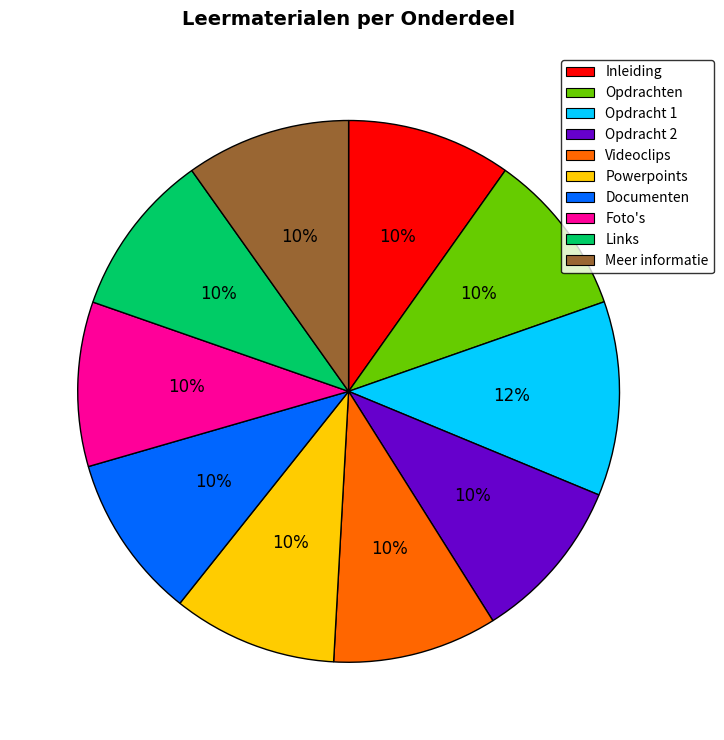

To the nearest percent, what is the average slice percentage?

10%